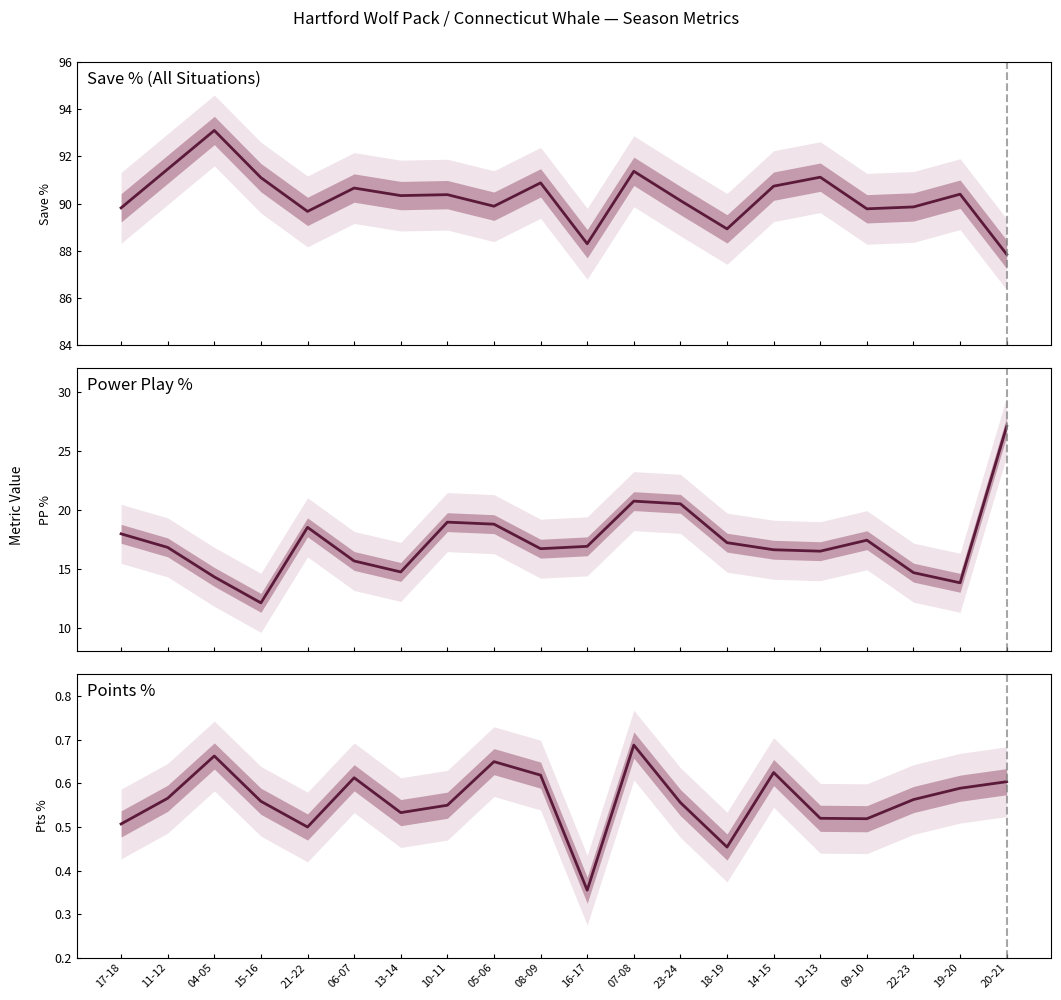

The value of points_percent at 21-22 is 0.5. True or false?

True